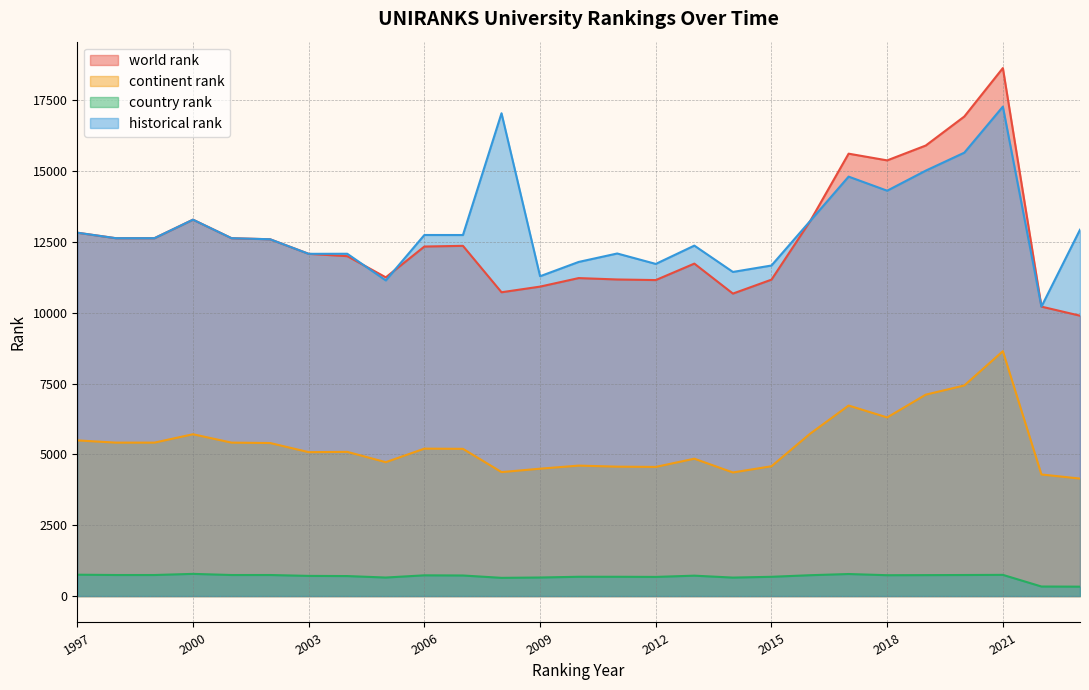

What is the value of the historical rank point at the 19th from the left?

11666